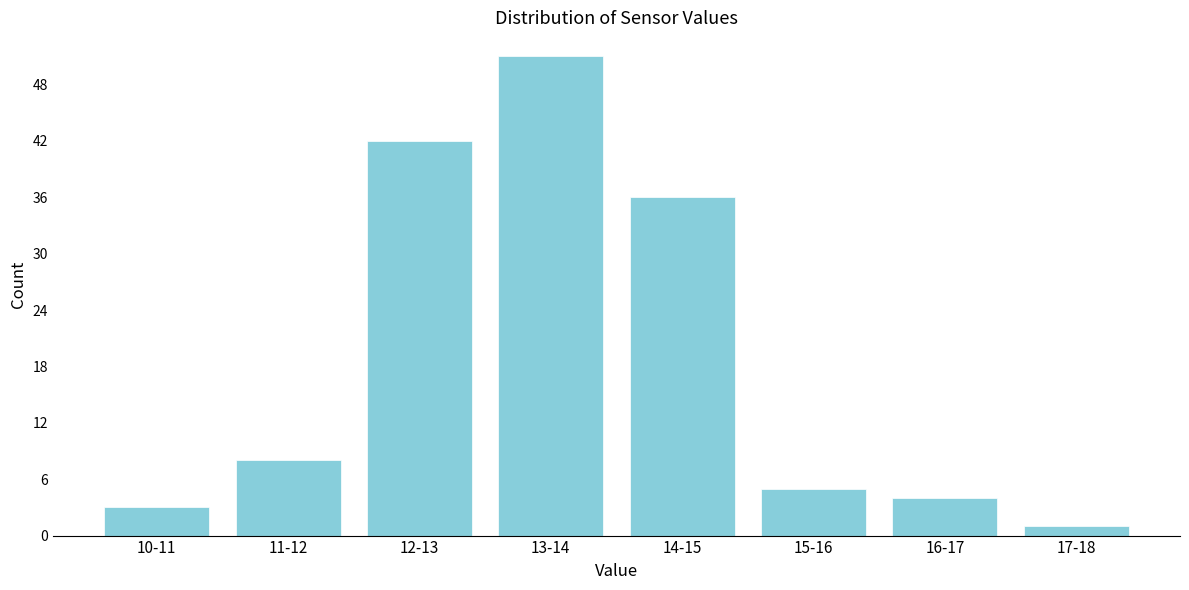

Reading left to right, transcribe all the data shown in this chart.

10-11=3	11-12=8	12-13=42	13-14=51	14-15=36	15-16=5	16-17=4	17-18=1